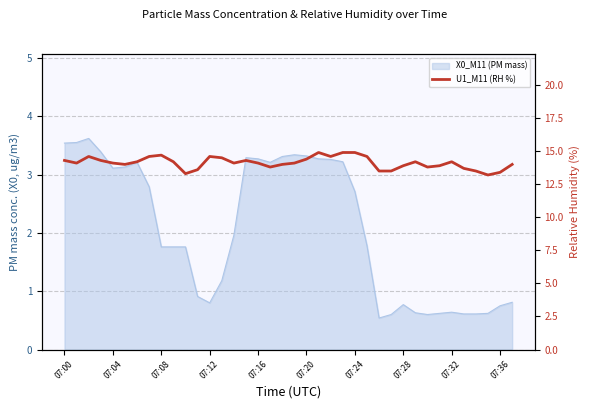

At which label is the value closest to 14?

07:20